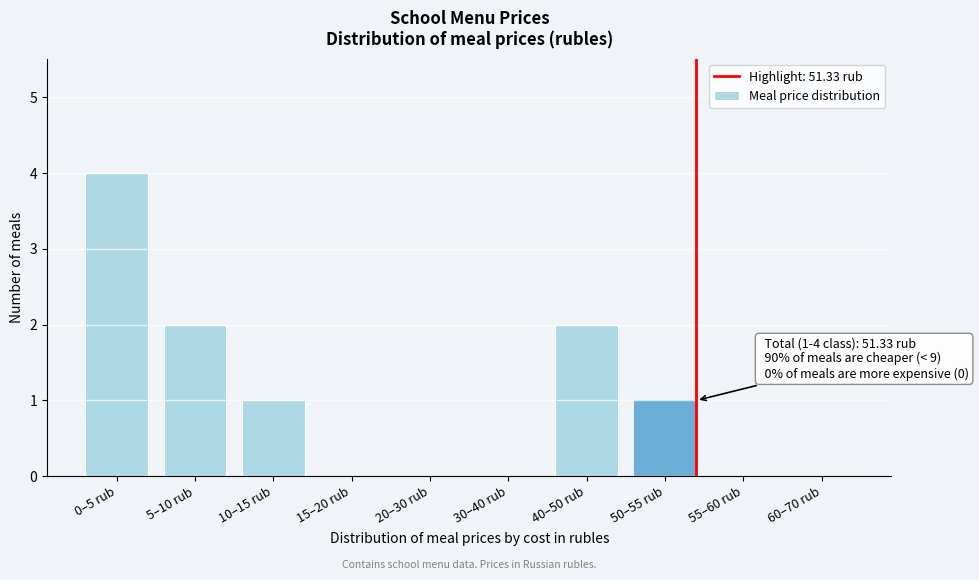

Reading left to right, transcribe all the data shown in this chart.

0–5 rub=4	5–10 rub=2	10–15 rub=1	15–20 rub=0	20–30 rub=0	30–40 rub=0	40–50 rub=2	50–55 rub=1	55–60 rub=0	60–70 rub=0